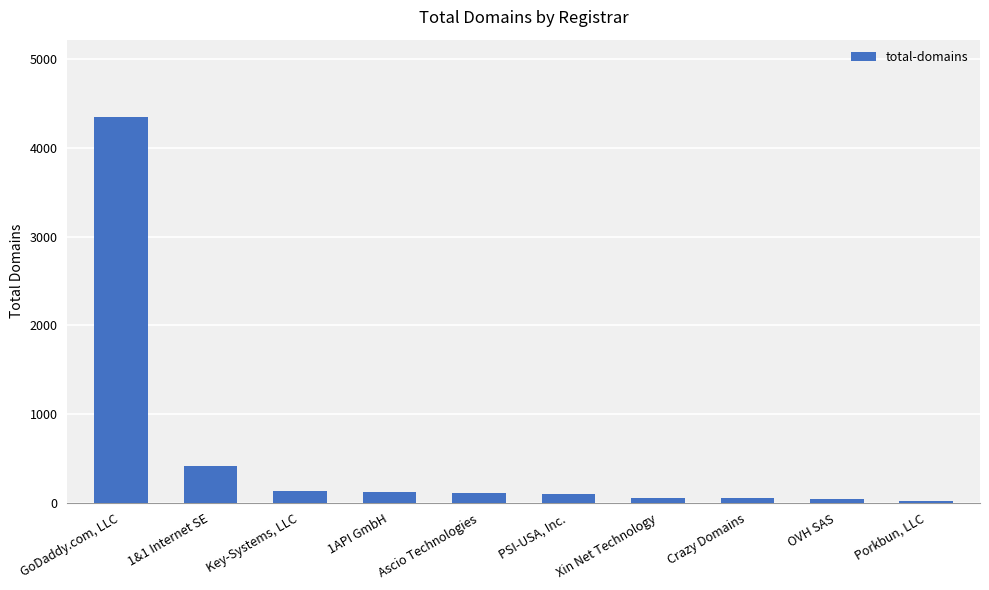

What is the maximum value shown in the chart?

4352